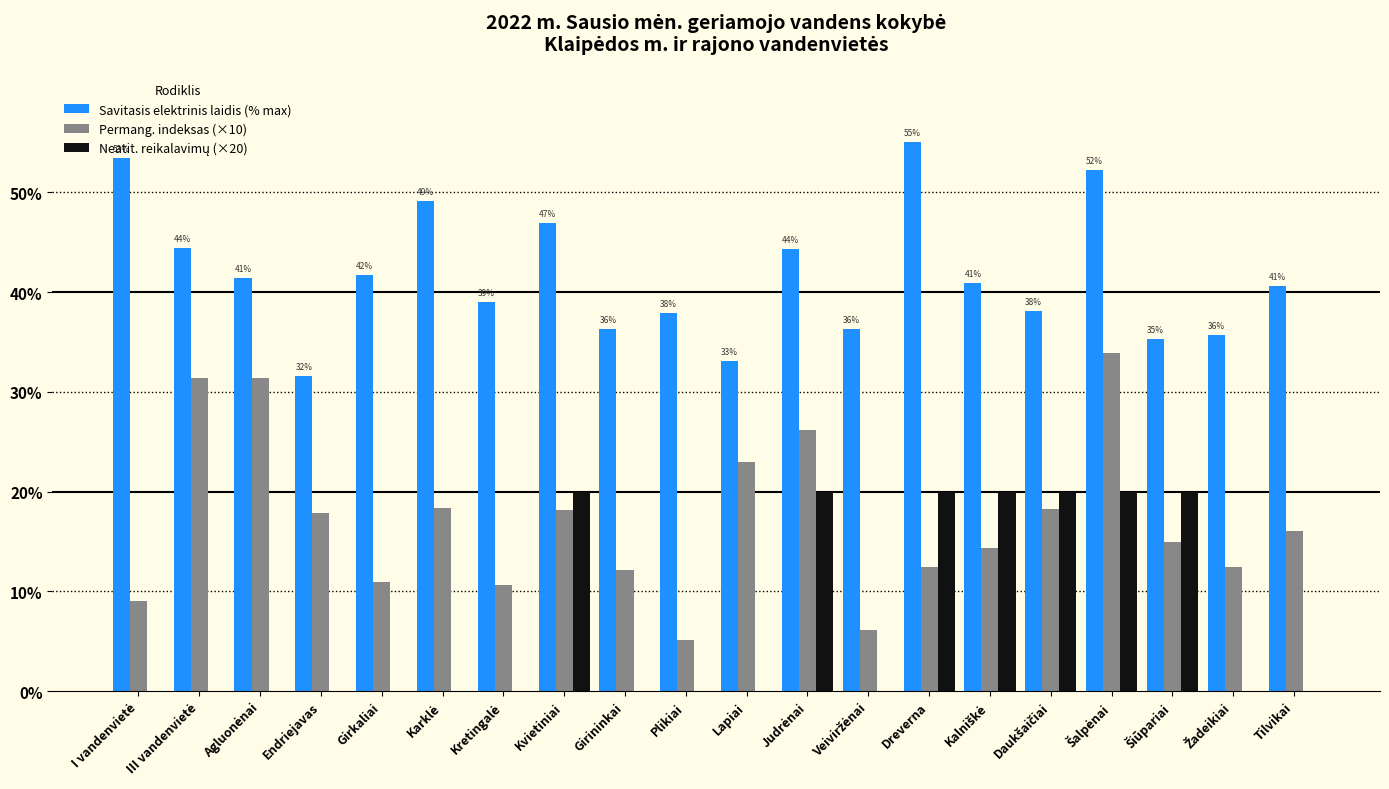

What is the maximum value shown in the chart?

55.0